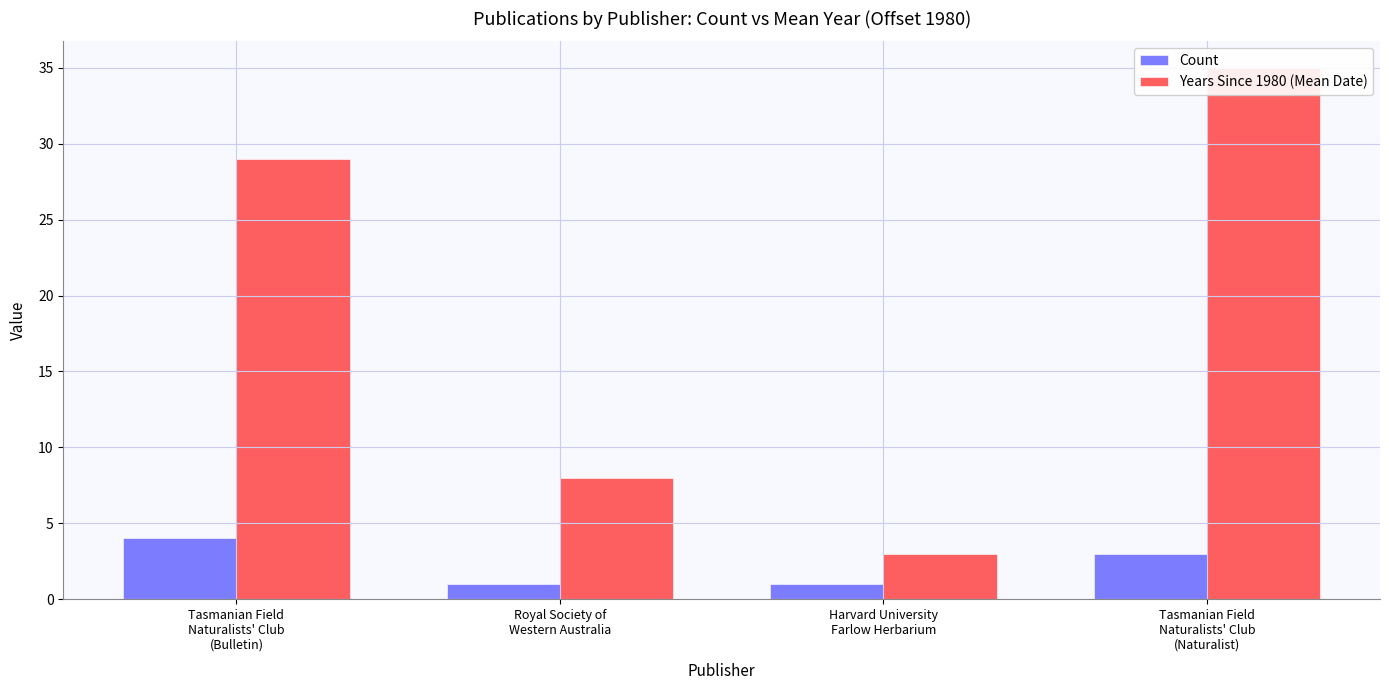

How many groups of bars are there?

4